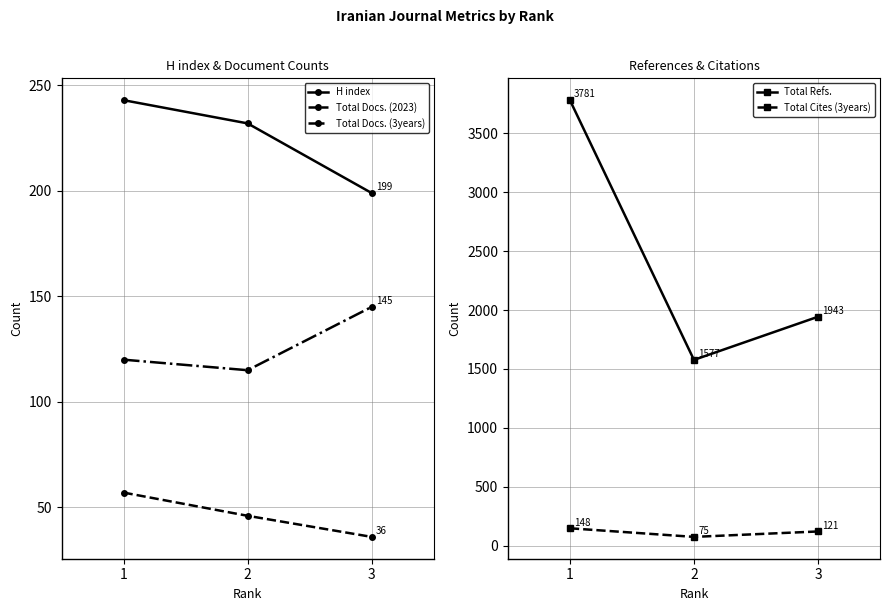

Count the number of data series in this chart.

5